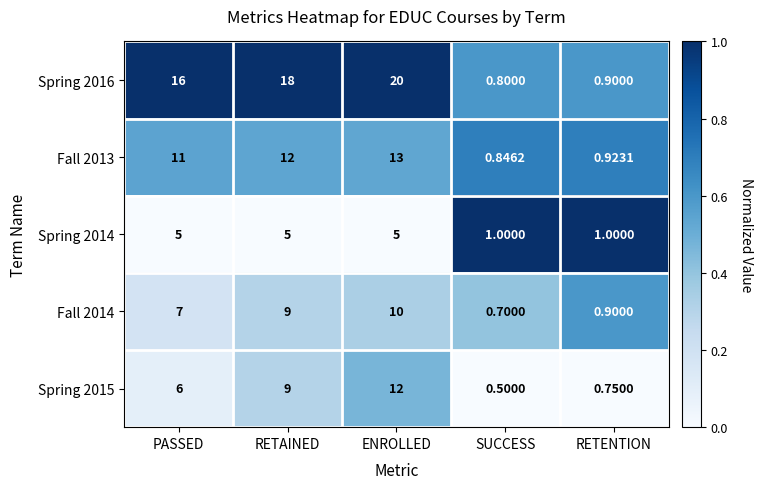

At which category is the sum across all series the highest?

ENROLLED